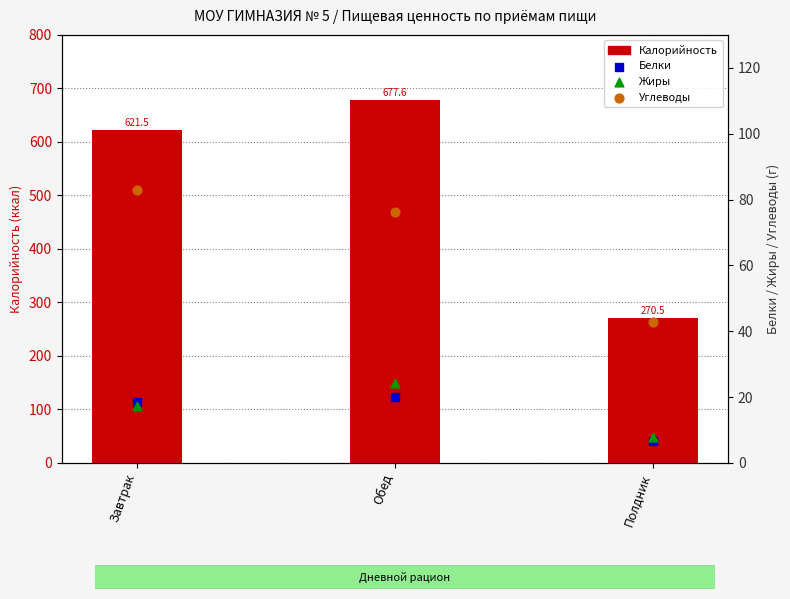

What is the total value across all series at Завтрак?

740.2